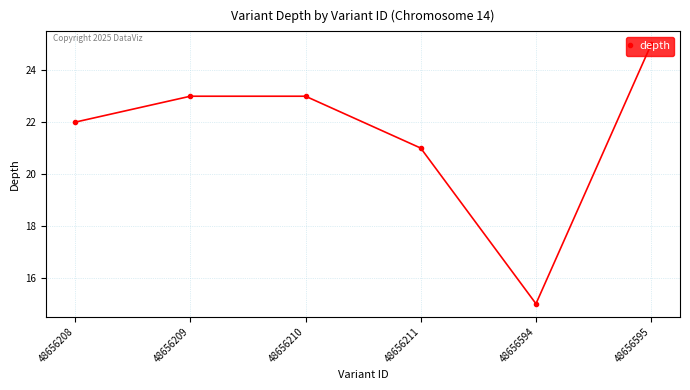

Reading left to right, what are all the values shown in this chart?

22	23	23	21	15	25